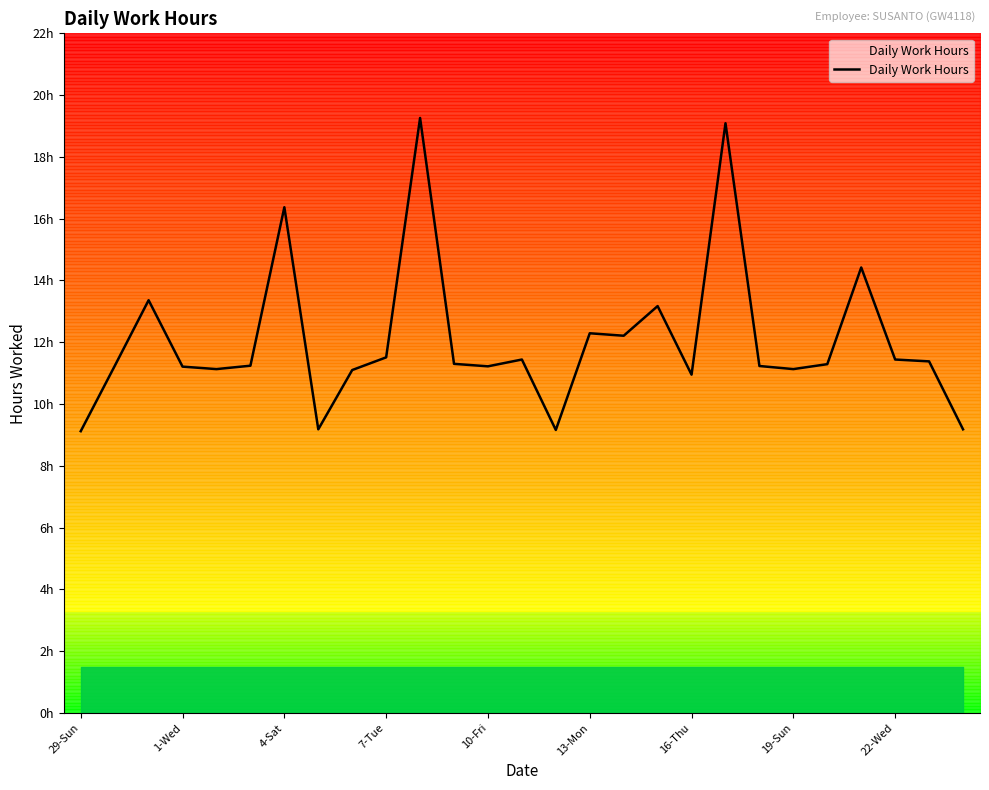

Count the number of data series in this chart.

1